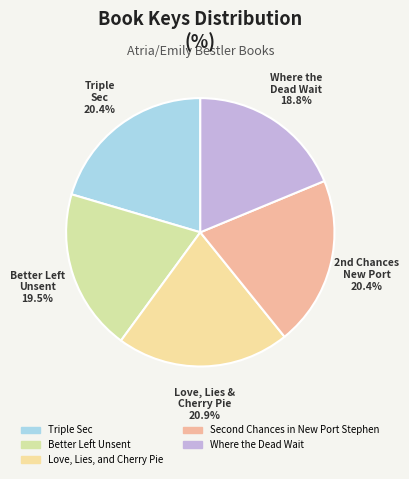

To the nearest percent, what is the difference between the largest and smallest slice percentages?

2%